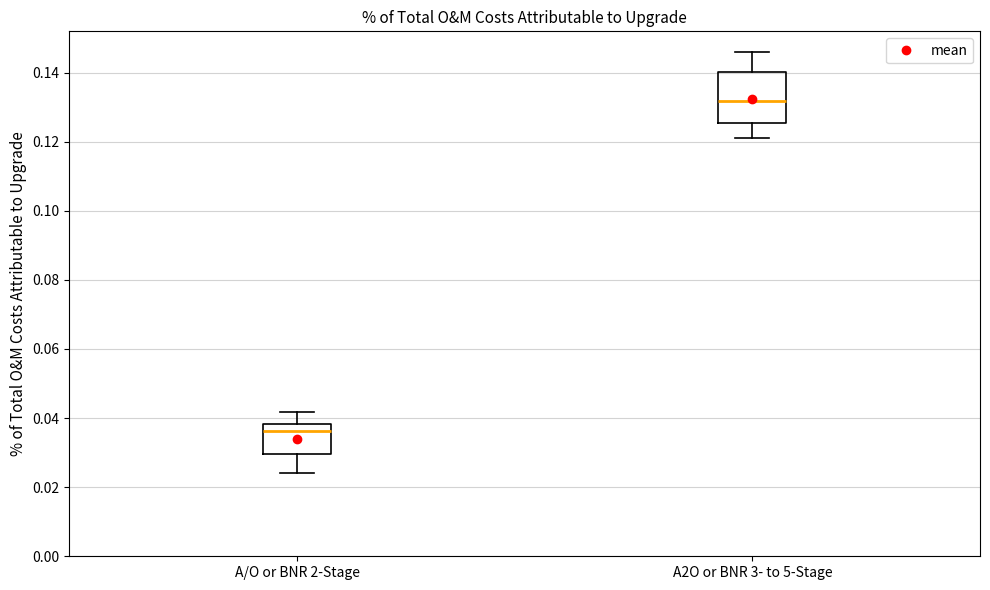

Which box is the tallest, from its lower edge to its upper edge?

A2O or BNR 3- to 5-Stage